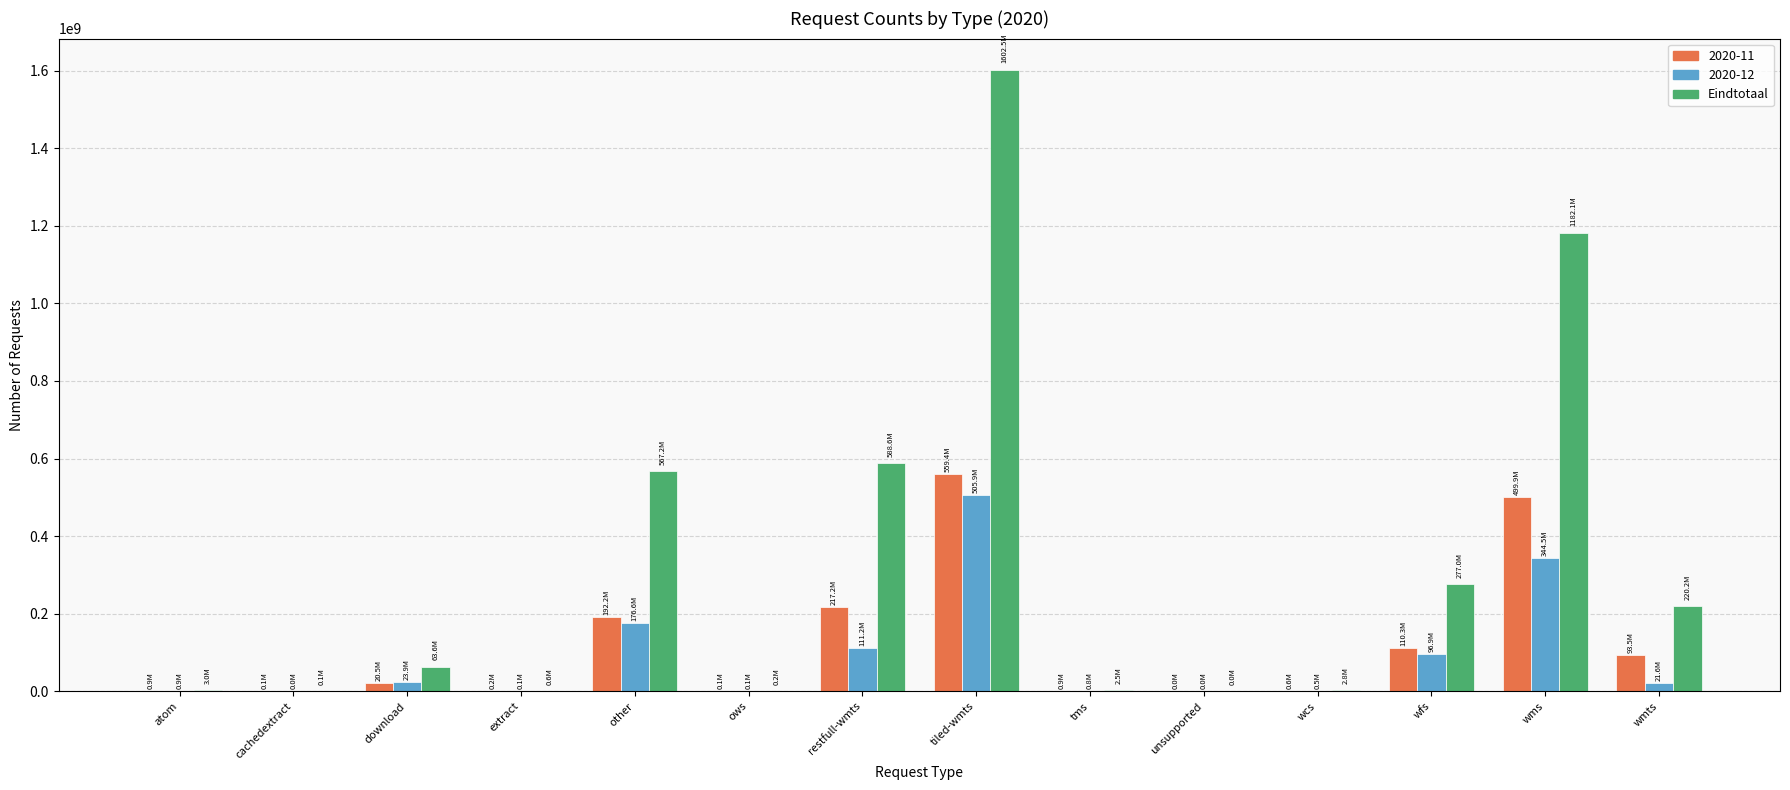

How many categories are shown in the chart?

14